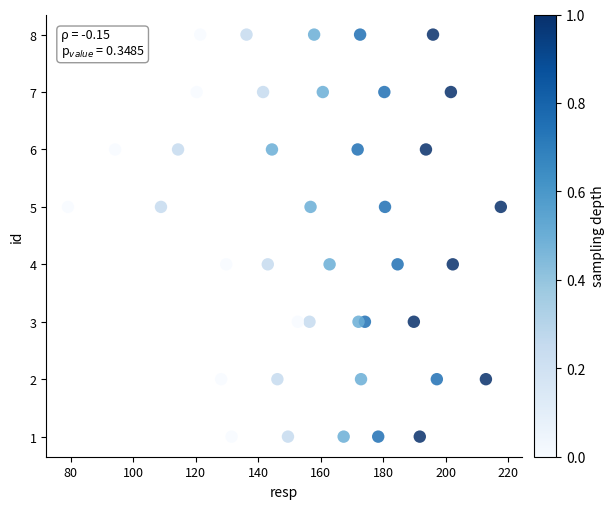

What is the range of Y values (max minus min)?

7